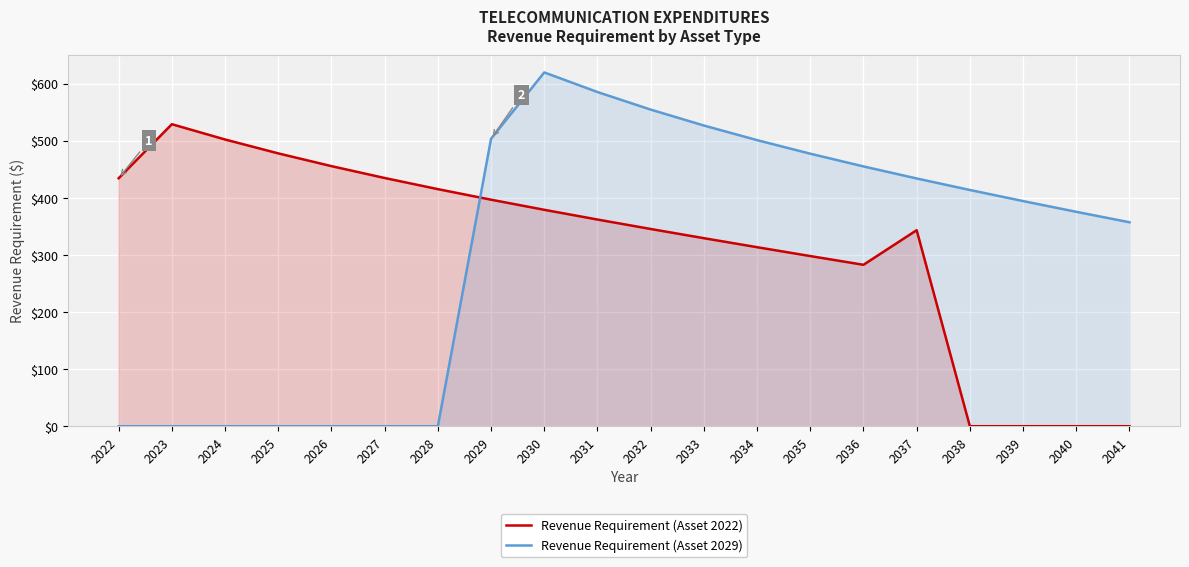

What are all the series names shown in the legend?

Revenue Requirement (Asset 2022), Revenue Requirement (Asset 2029)